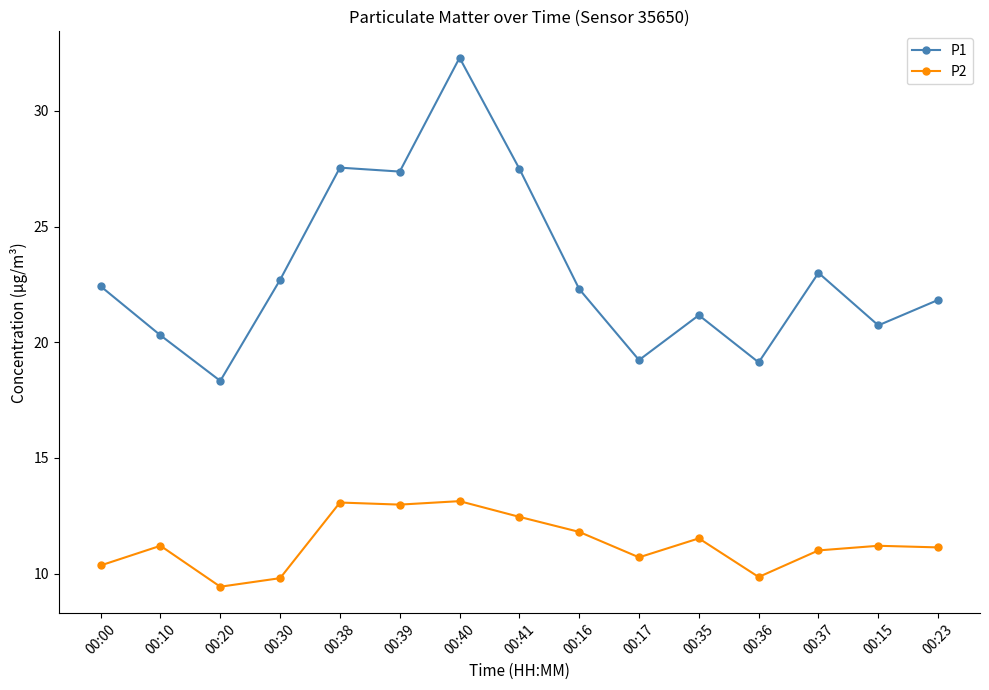

At which category does the chart reach its minimum across all series?

00:20